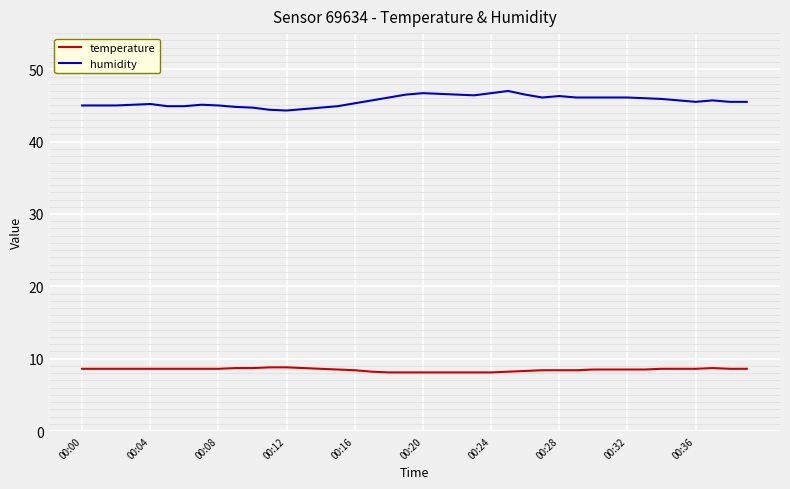

True or false: humidity and temperature intersect in this chart.

False